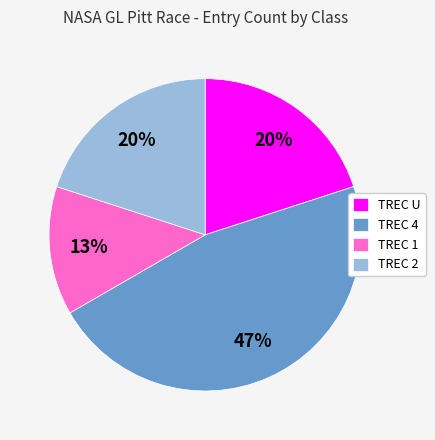

How many segments does this pie chart have?

4